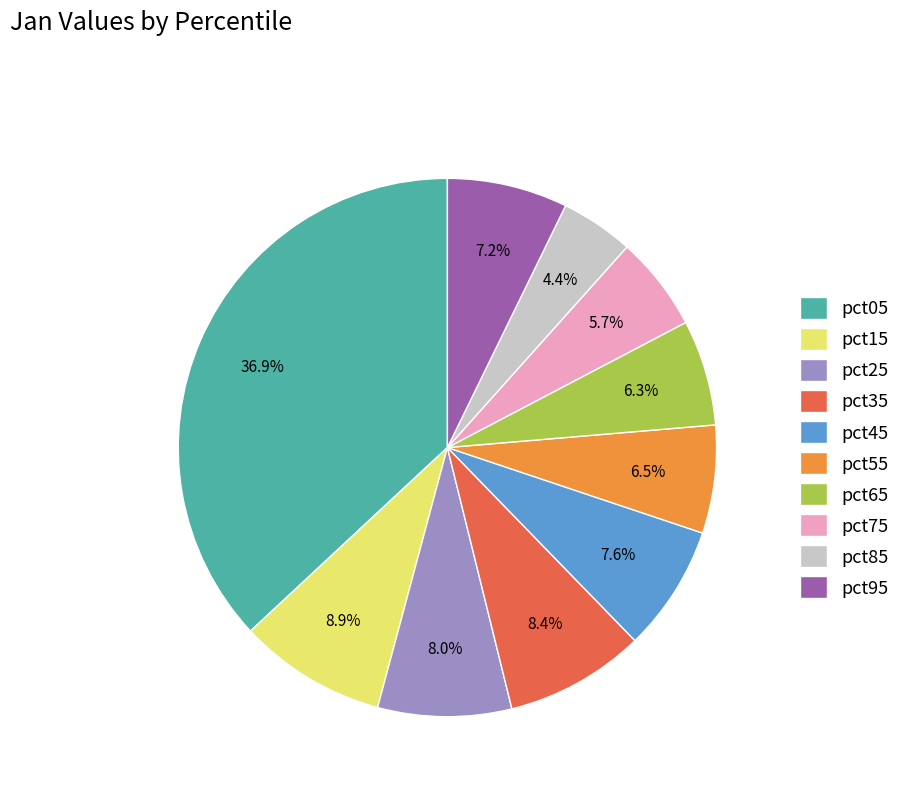

Is it true that pct15 is 19% of the pie?

False